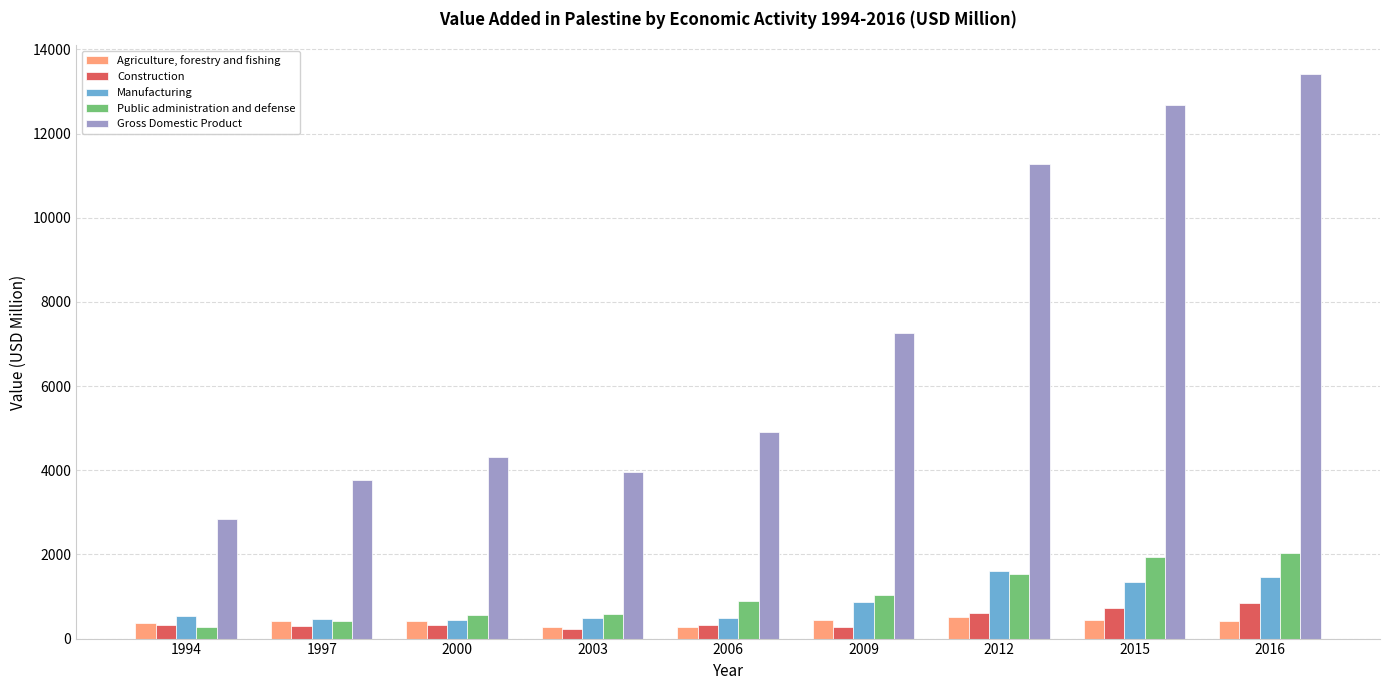

What is the maximum value shown in the chart?

13425.7